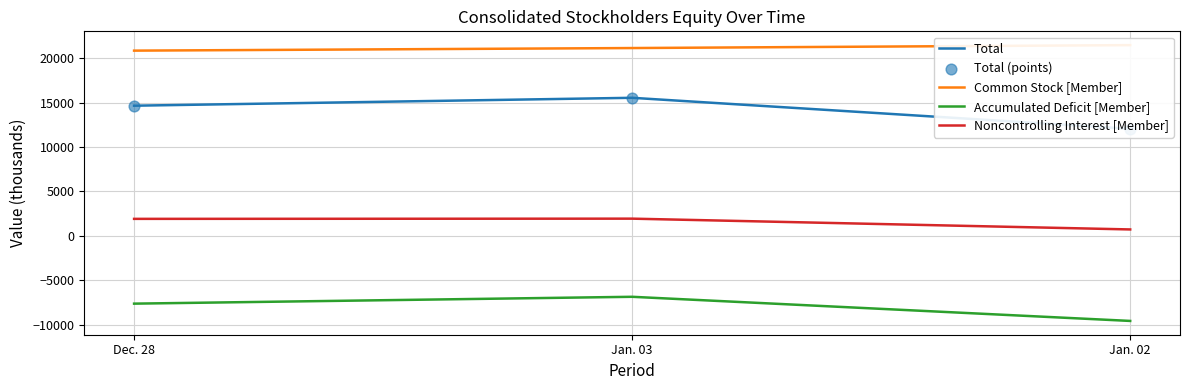

Which series has the widest spread of Y values?

Total